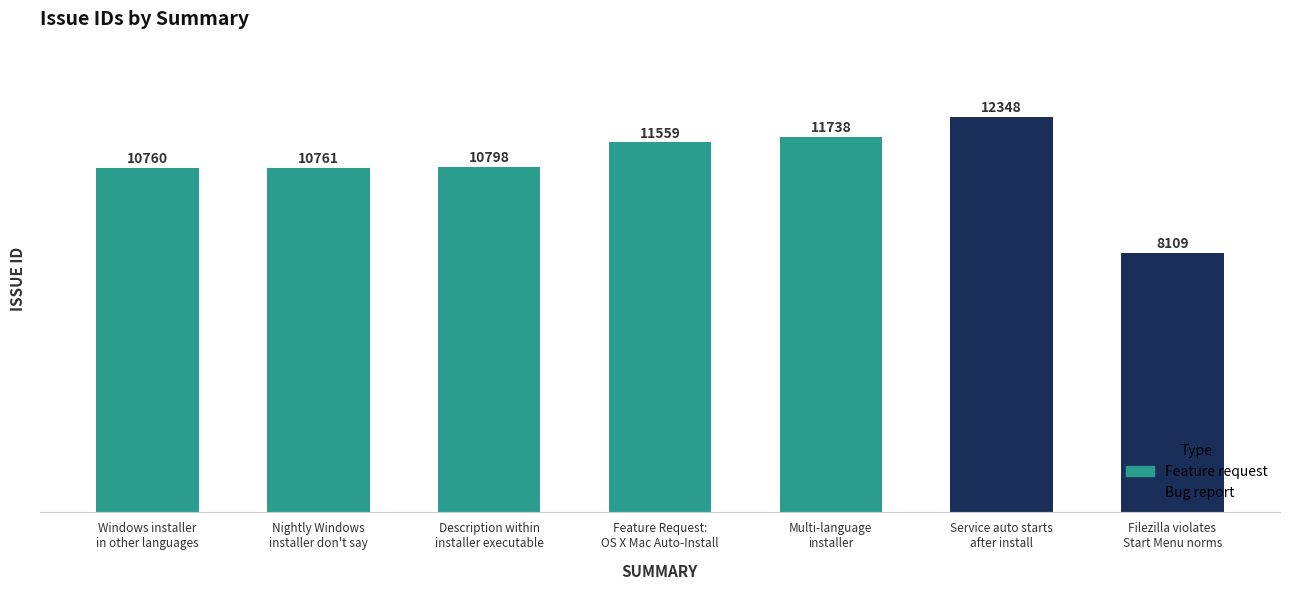

Are the bars grouped side by side (vs. stacked)?

No